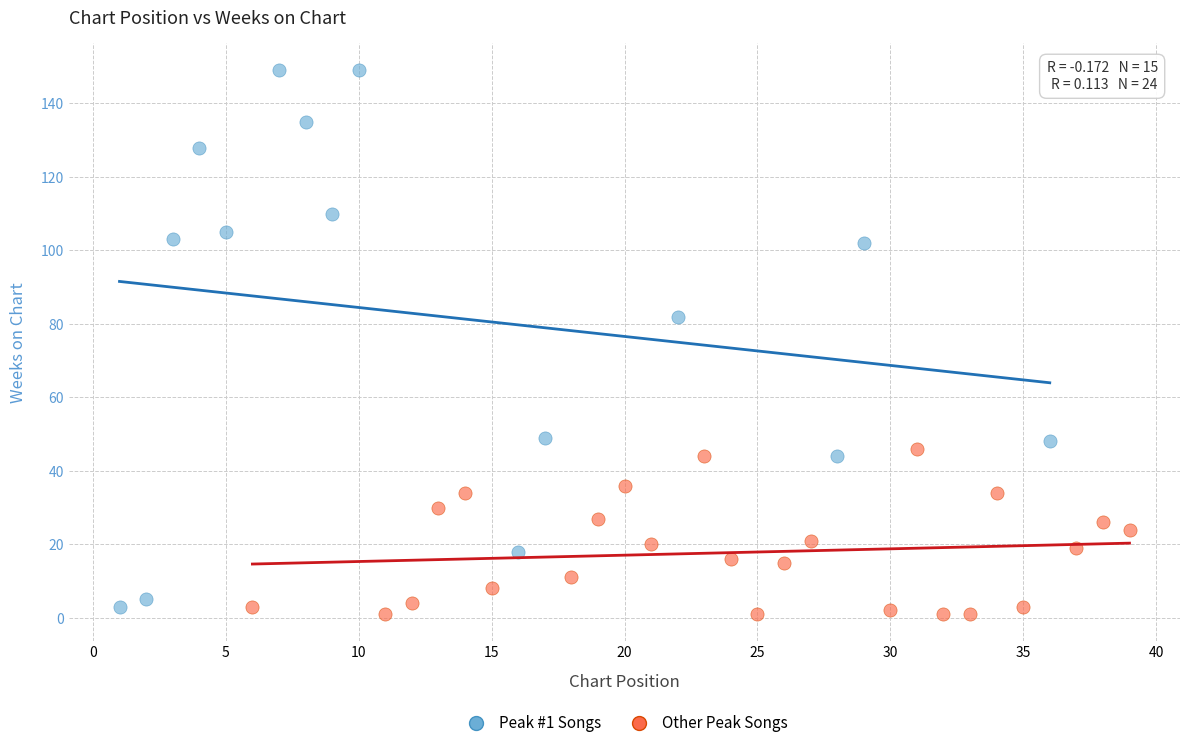

Which series has the widest spread of Y values?

Peak #1 Songs